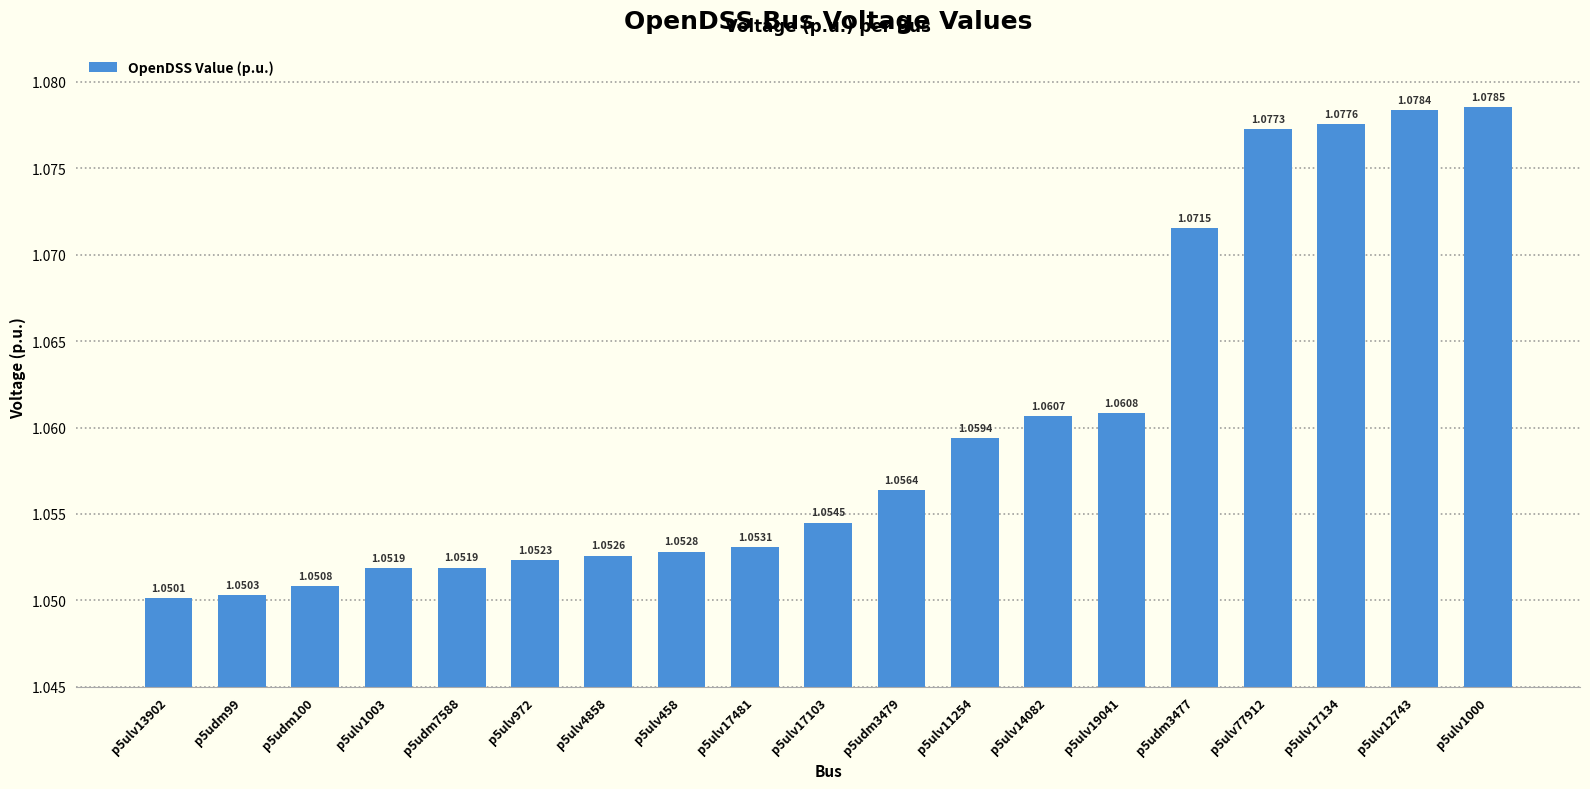

Does the chart contain stacked bars?

No